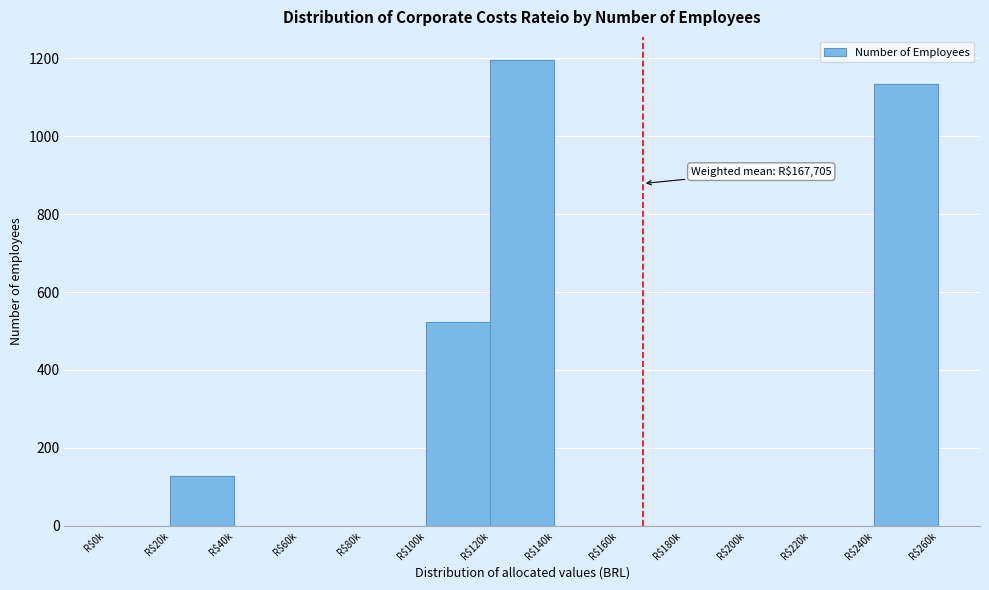

What is the greatest value displayed?

1195